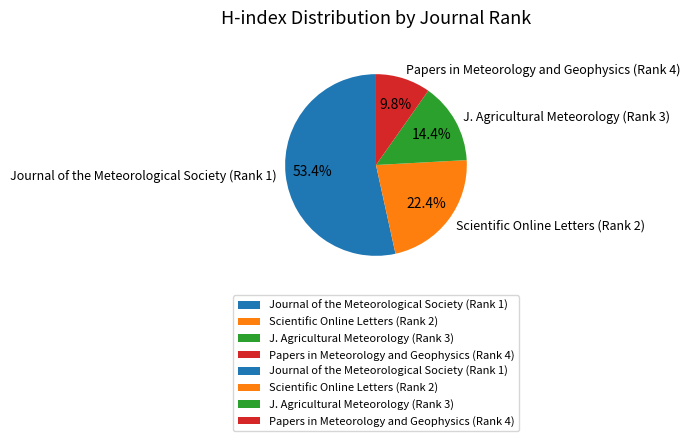

Does Scientific Online Letters (Rank 2) represent more than half of the total?

No